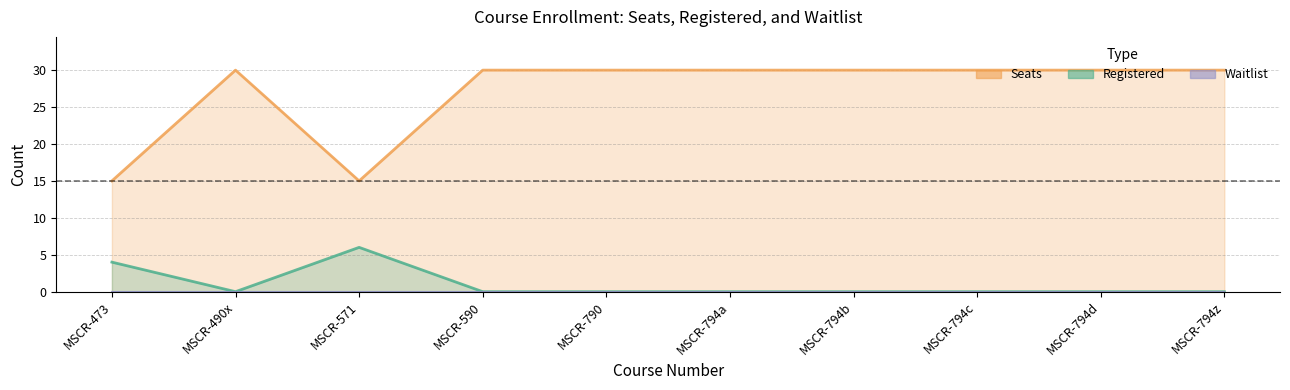

True or false: Seats has a value of 30 at MSCR-490x.

True